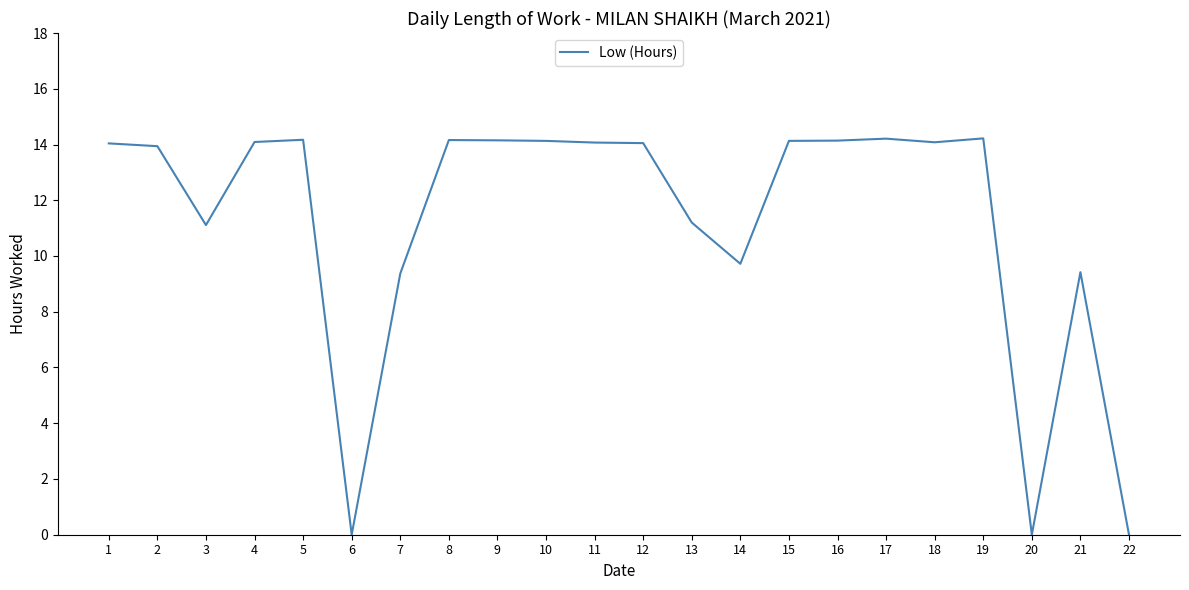

Between 17 and 22, which is larger?

17